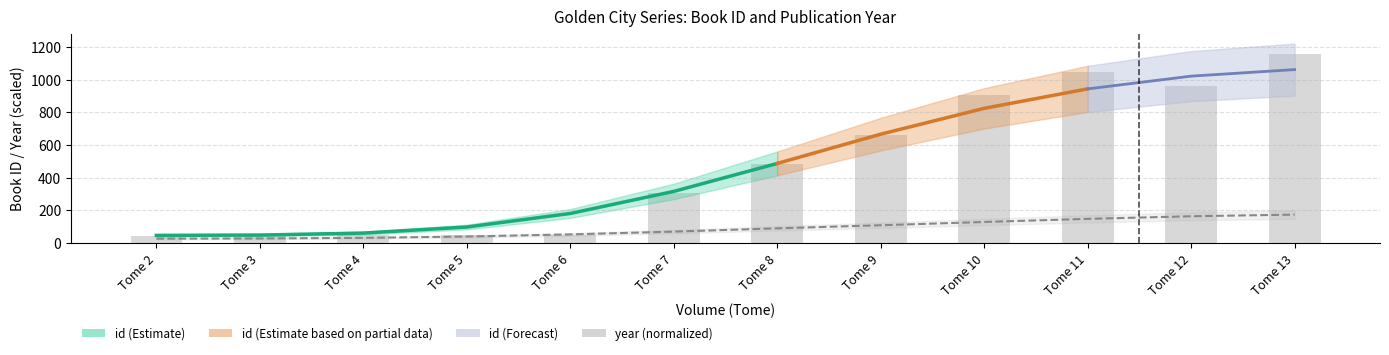

At how many categories does at least one series exceed 328?

6